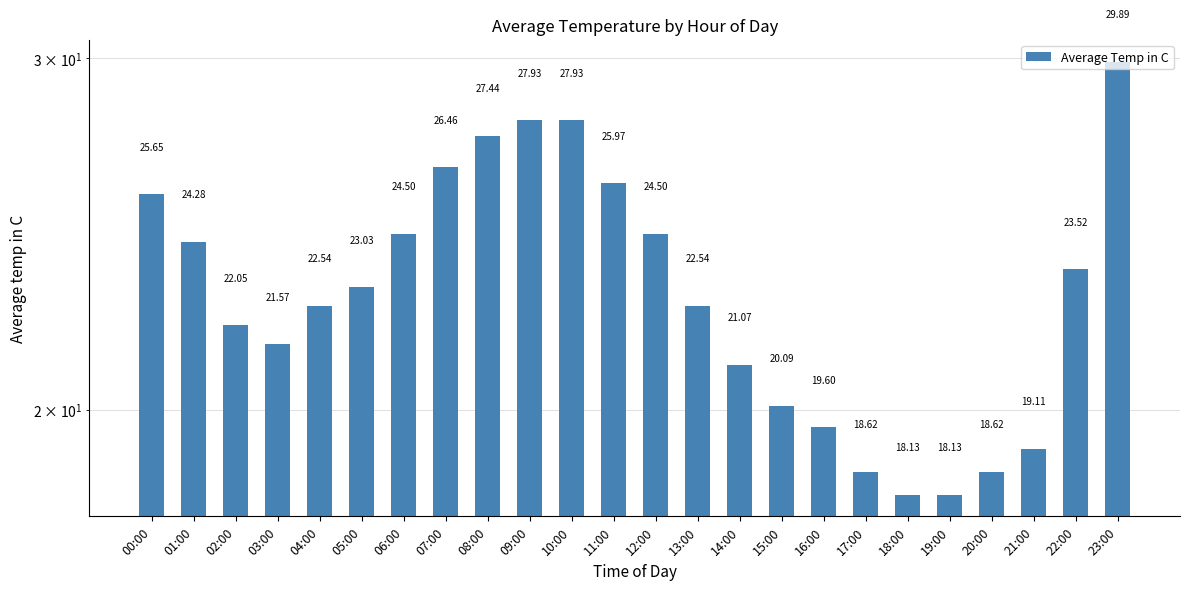

How many data points does each series have?

24